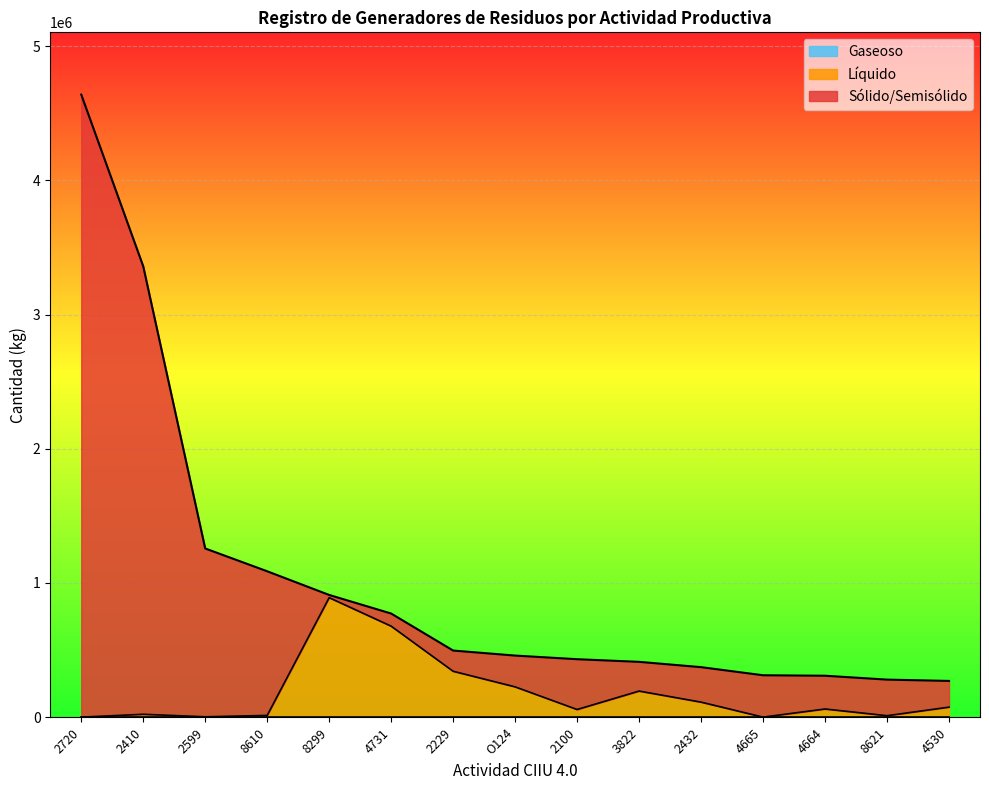

How many distinct data groups are displayed?

2